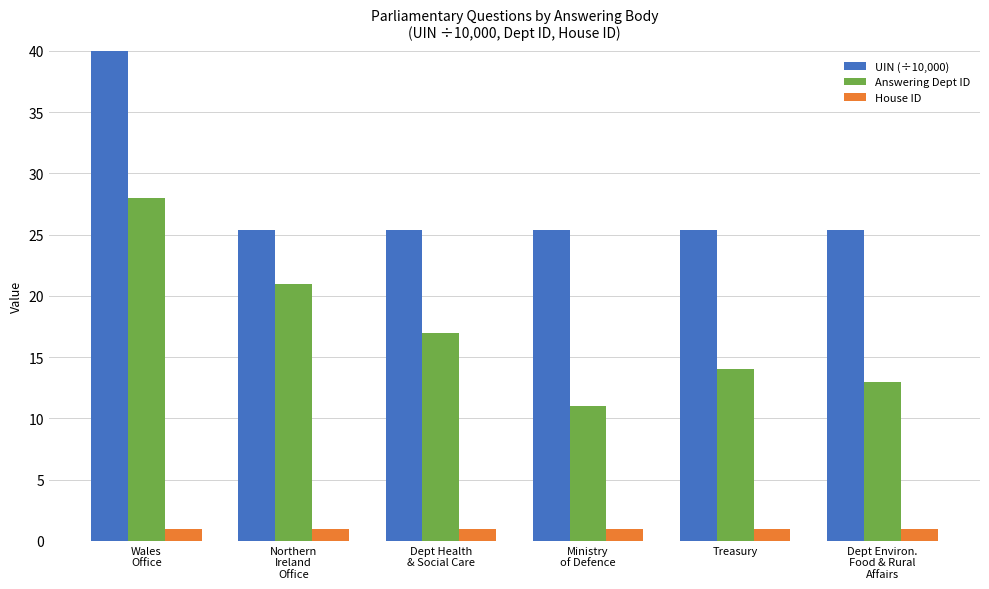

Rank the series by their average value, from lowest to highest.

House ID, Answering Dept ID, UIN (÷10,000)